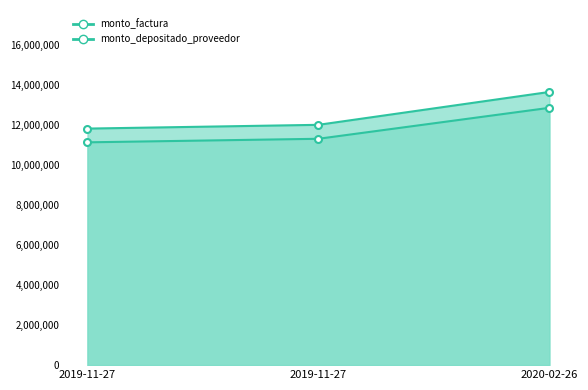

What is the sum of all monto_factura values?

37446920